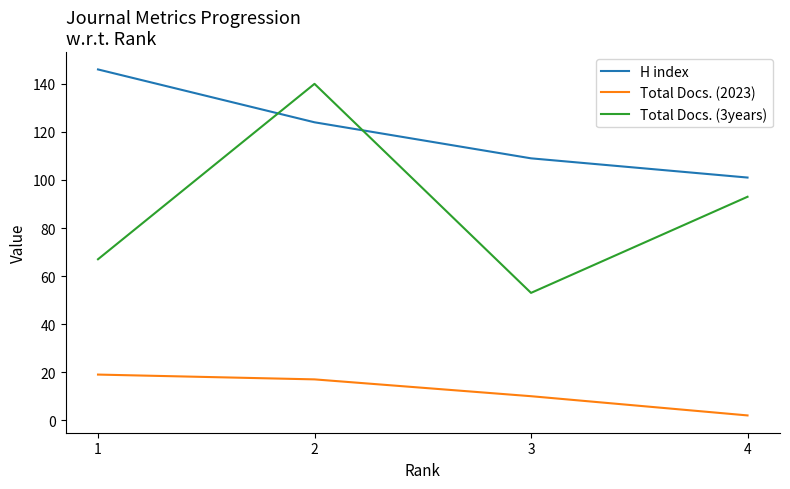

The value of H index at 3 is 30. True or false?

False